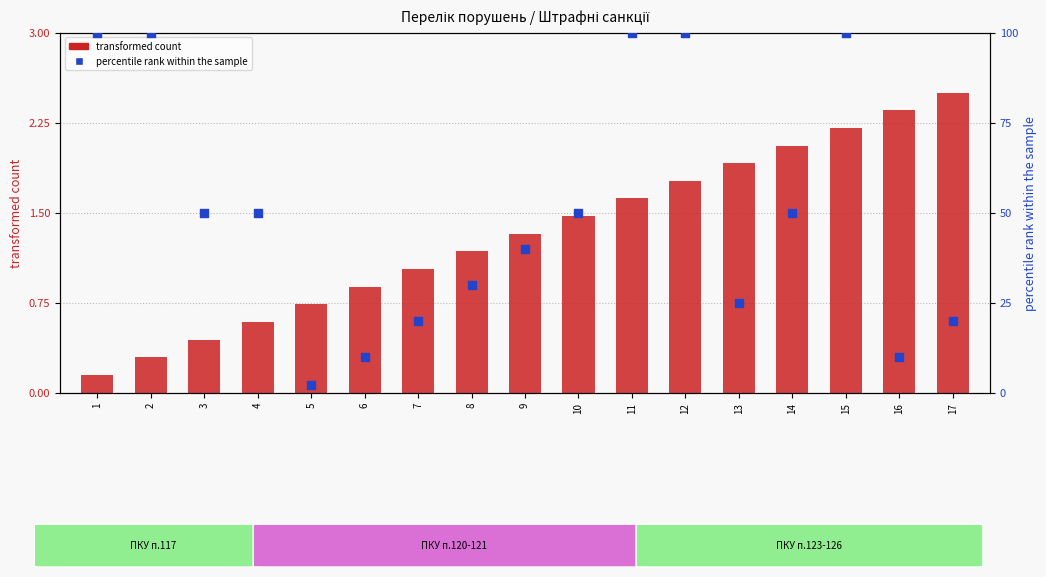

At how many categories does at least one series exceed 75?

5